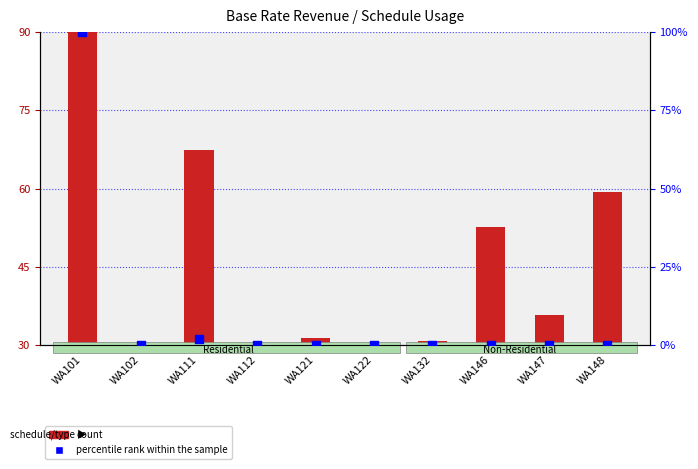

What are all the series names shown in the legend?

count, percentile rank within the sample